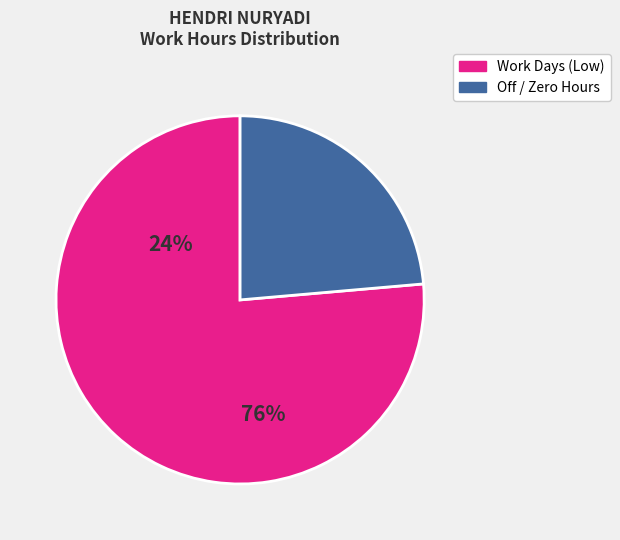

Is there any slice that represents more than half of the pie?

Yes